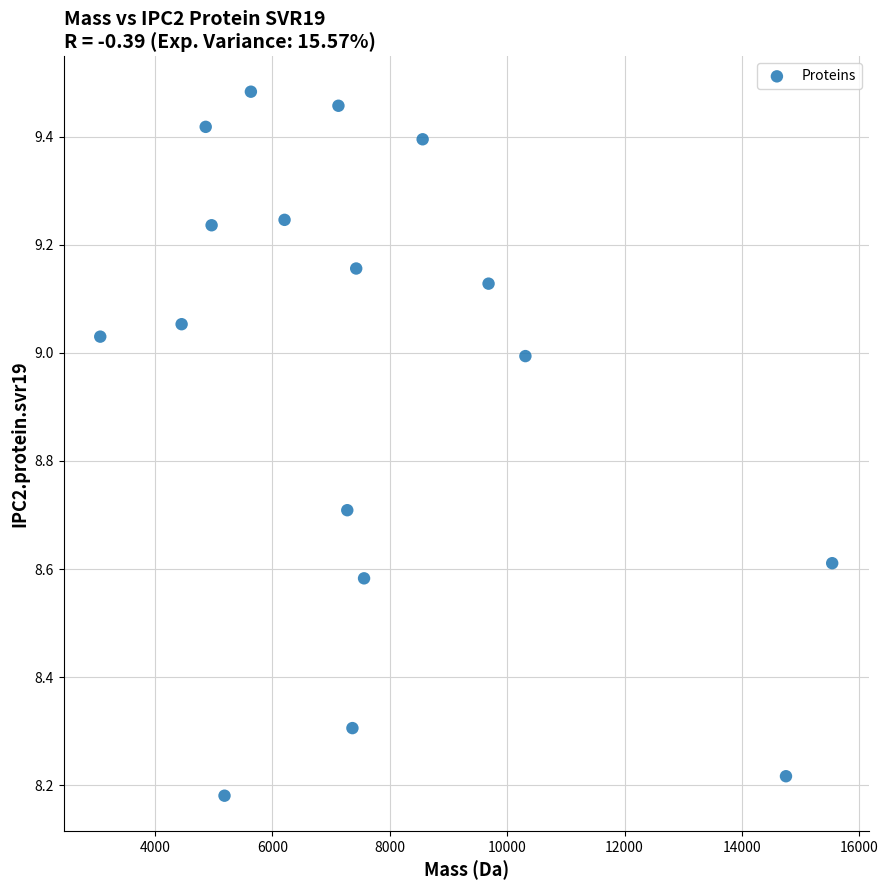

What is the range of Y values (max minus min)?

1.3